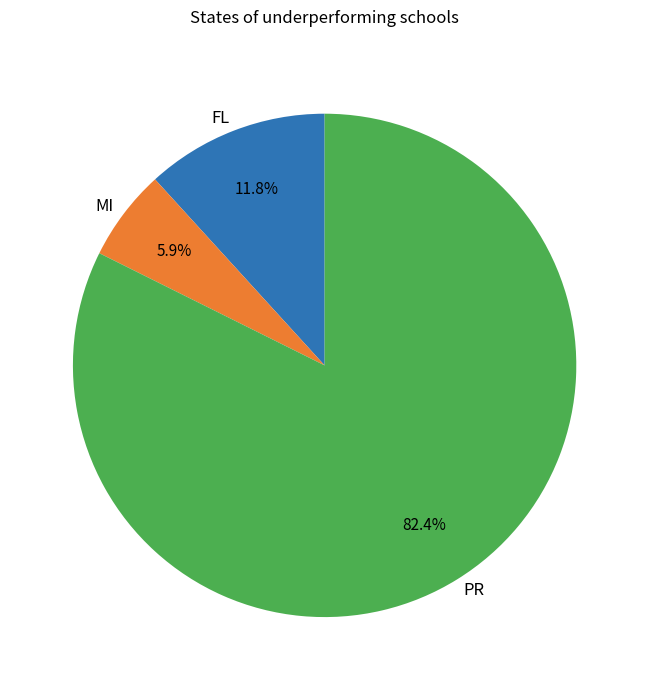

Is the sum of PR and MI greater than half?

Yes